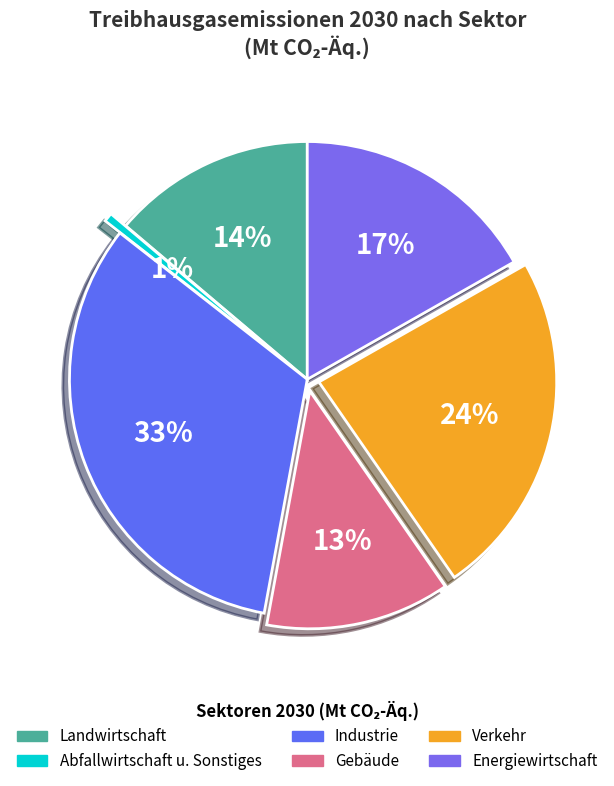

Count the number of slices in the pie.

6